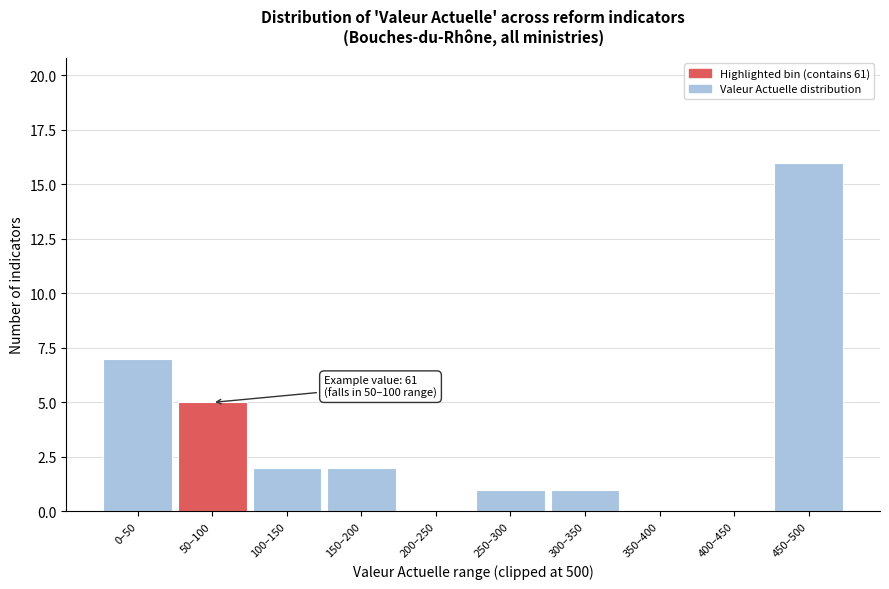

Reading right to left, what are all the values shown in this chart?

450–500=16	400–450=0	350–400=0	300–350=1	250–300=1	200–250=0	150–200=2	100–150=2	50–100=5	0–50=7